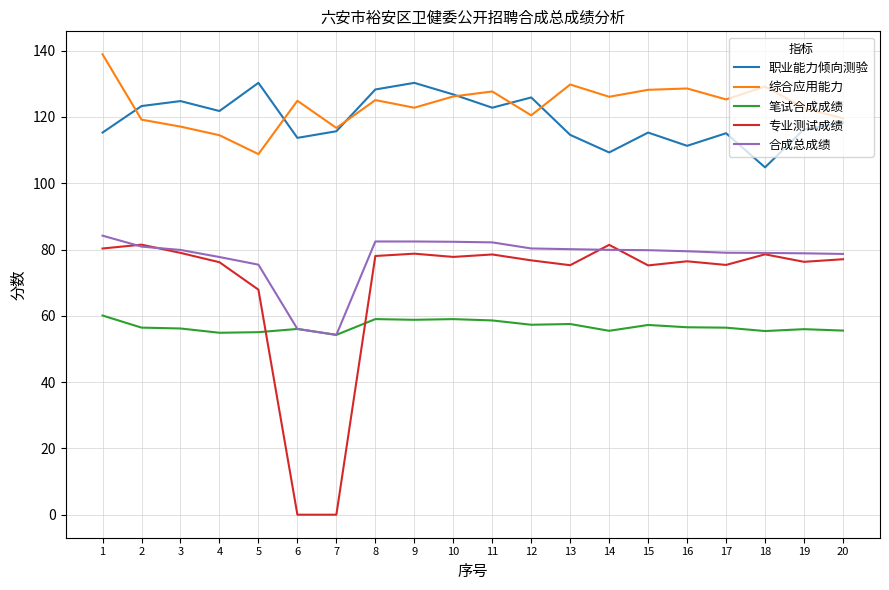

What is the spread (max minus min) of values at 12?

68.6